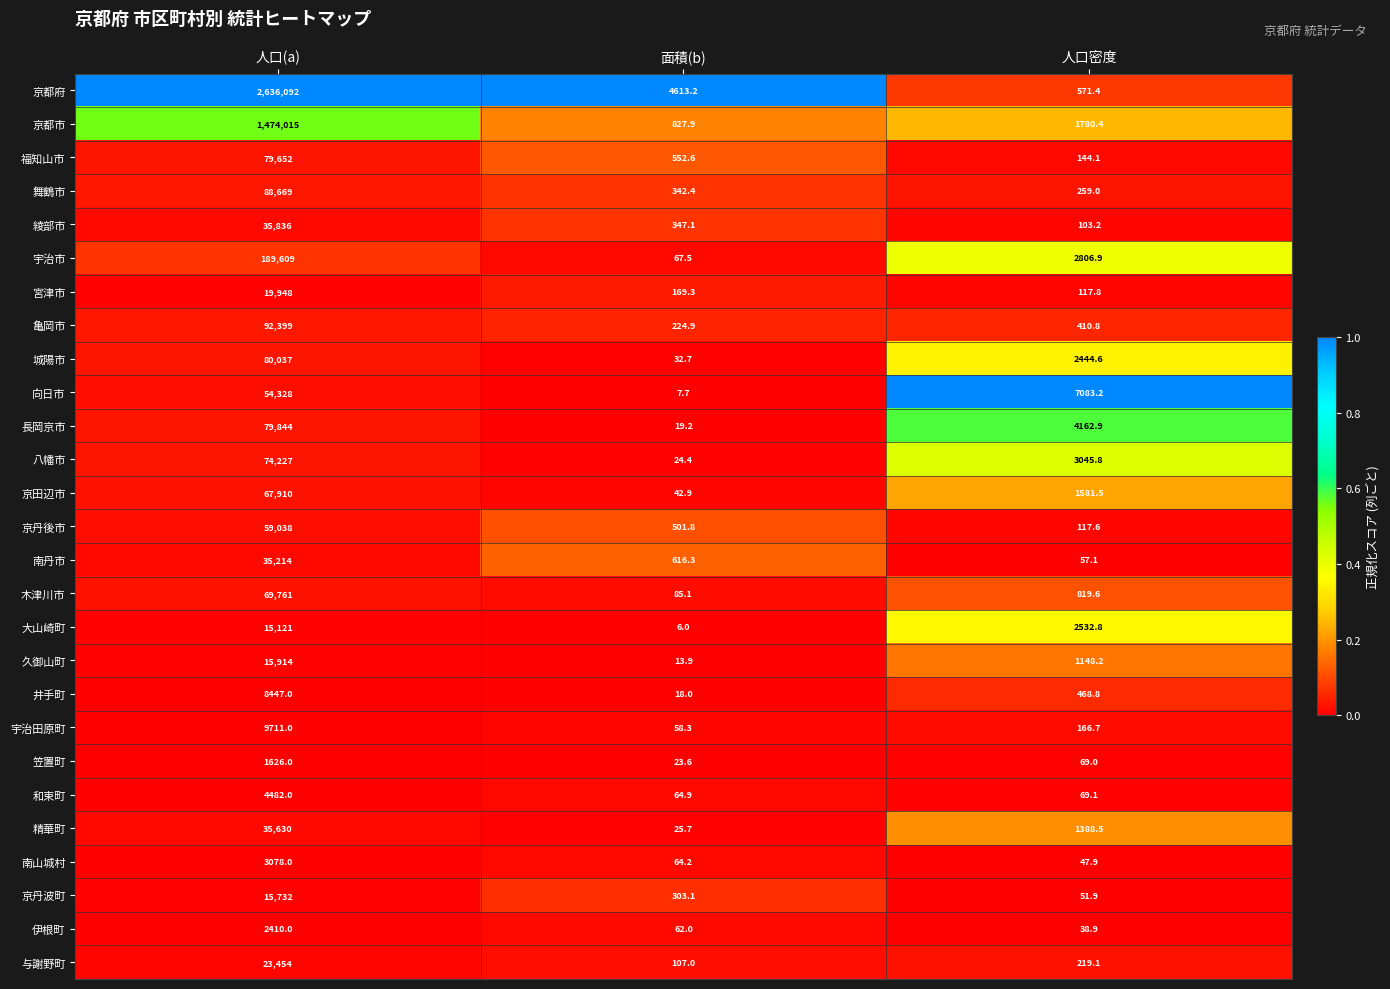

What is the spread (max minus min) of values at 面積(b)?

4607.2